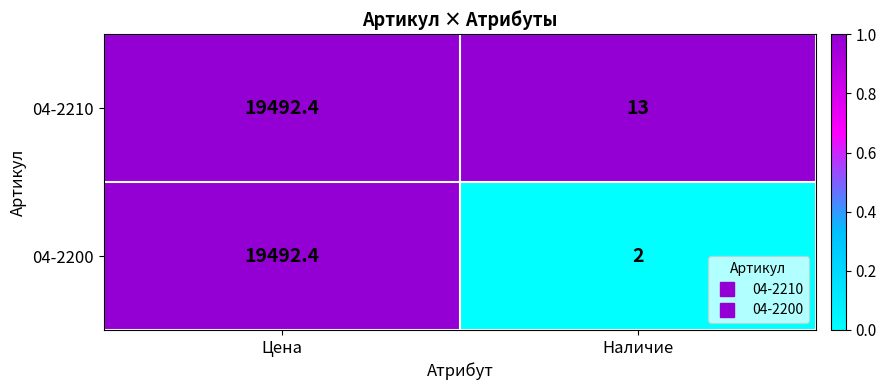

Which series has the largest total across all categories?

04-2210